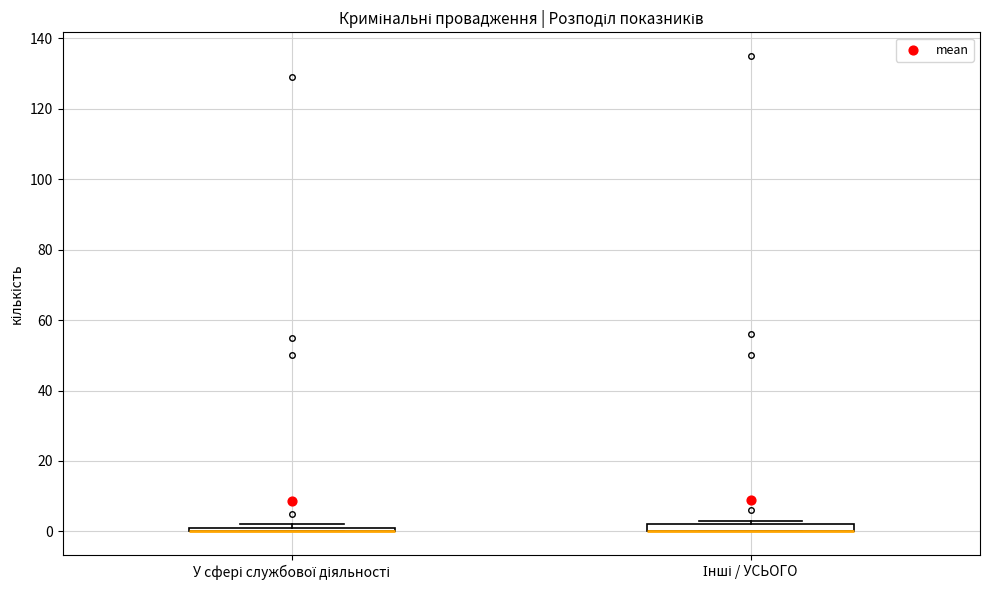

Where is the lower edge of the box for Інші / УСЬОГО on the y-axis? The values are not printed on the chart, so give them approximately, as read against the axis.

0